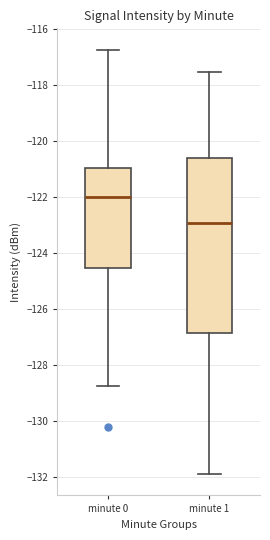

Reading left to right, transcribe this box plot: for each box, give where its median line is, the range the box spans, and where its two whiskers end, as read against the y-axis. The values are not printed on the chart, so give them approximately, as read against the axis.

minute 0: median -122.0, box -124.6 to -121.0, whiskers -128.8 to -116.8
minute 1: median -123.0, box -126.8 to -120.6, whiskers -131.8 to -117.6